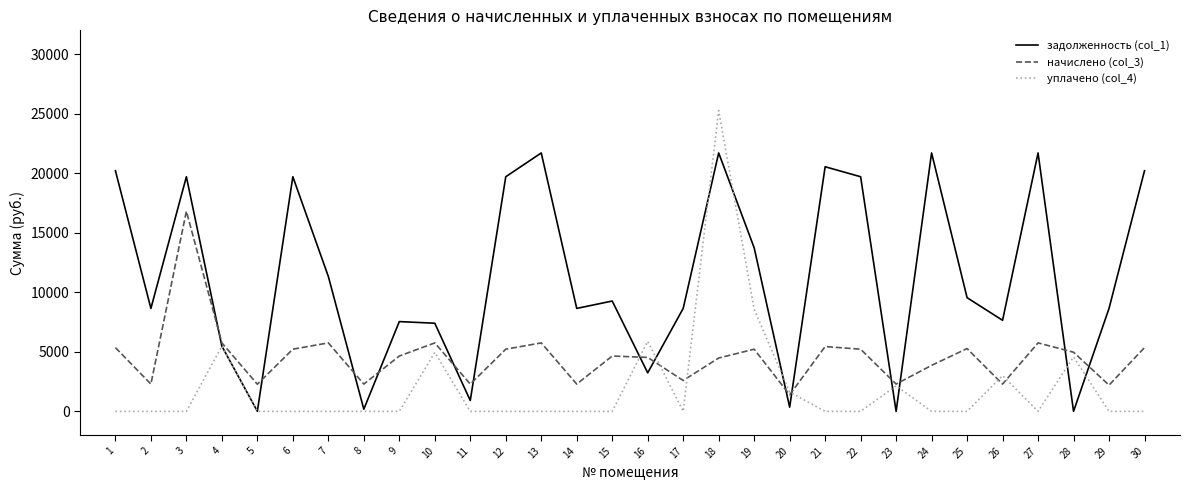

Which series has the largest range (max minus min)?

уплачено (col_4)